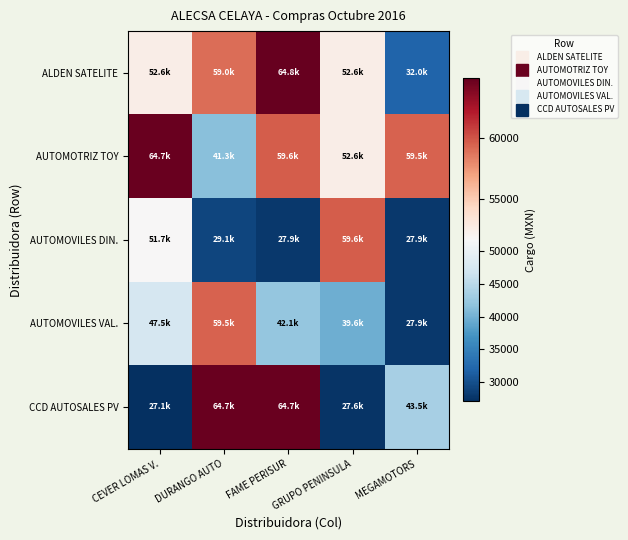

Reading right to left, what are all the values shown in this chart?

ALDEN SATELITE: MEGAMOTORS=32001.5	GRUPO PENINSULA=52591.9	FAME PERISUR=64805.9	DURANGO AUTO=59025.5	CEVER LOMAS V.=52591.9
AUTOMOTRIZ TOY: MEGAMOTORS=59471.4	GRUPO PENINSULA=52591.9	FAME PERISUR=59638.6	DURANGO AUTO=41344.6	CEVER LOMAS V.=64685.6
AUTOMOVILES DIN.: MEGAMOTORS=27923.0	GRUPO PENINSULA=59638.6	FAME PERISUR=27923.0	DURANGO AUTO=29086.0	CEVER LOMAS V.=51698.2
AUTOMOVILES VAL.: MEGAMOTORS=27923.2	GRUPO PENINSULA=39614.5	FAME PERISUR=42146.1	DURANGO AUTO=59471.4	CEVER LOMAS V.=47500.4
CCD AUTOSALES PV: MEGAMOTORS=43469.8	GRUPO PENINSULA=27573.3	FAME PERISUR=64685.6	DURANGO AUTO=64685.6	CEVER LOMAS V.=27054.0